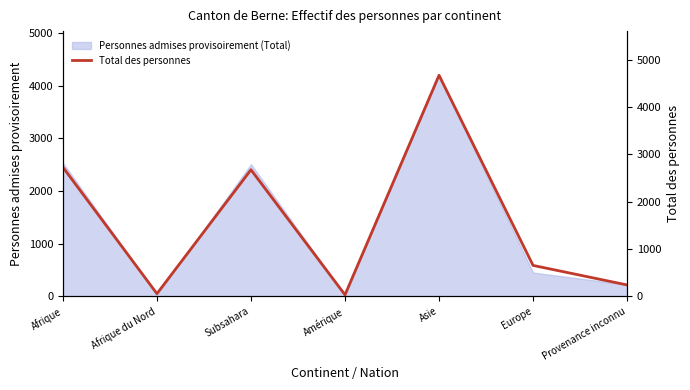

True or false: the data shows 133 at Provenance inconnu.

False